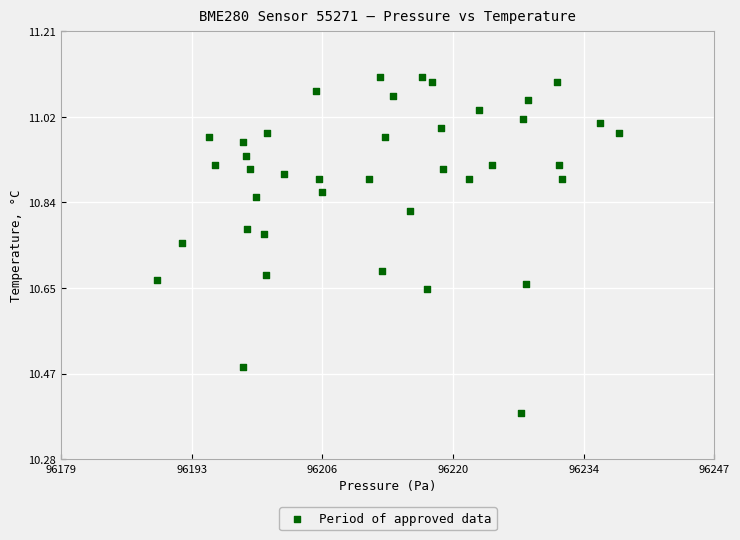

What is the range of Y values (max minus min)?

0.7